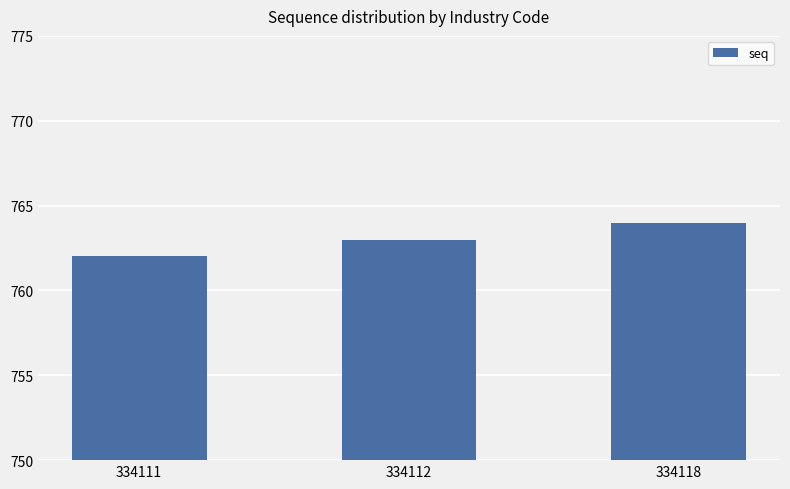

How many distinct data groups are displayed?

1